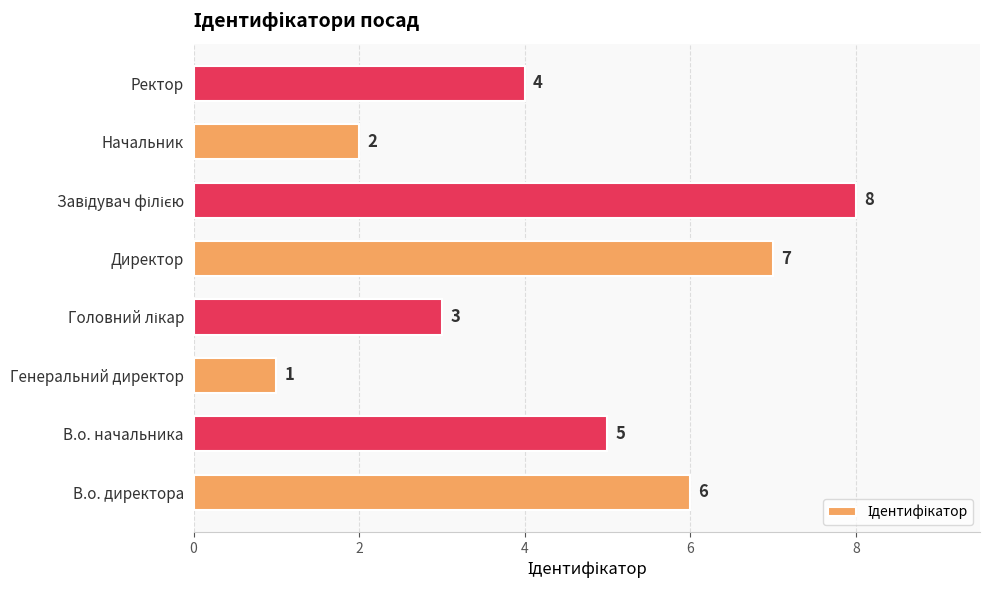

The value at Генеральний директор is 2. True or false?

False